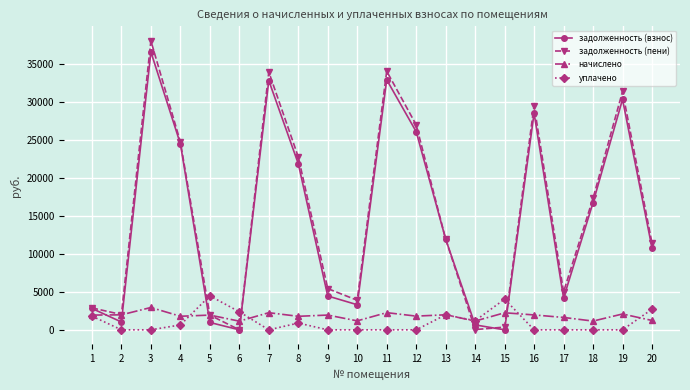

Between which two adjacent categories do уплачено and задолженность (пени) first intersect?

4 and 5